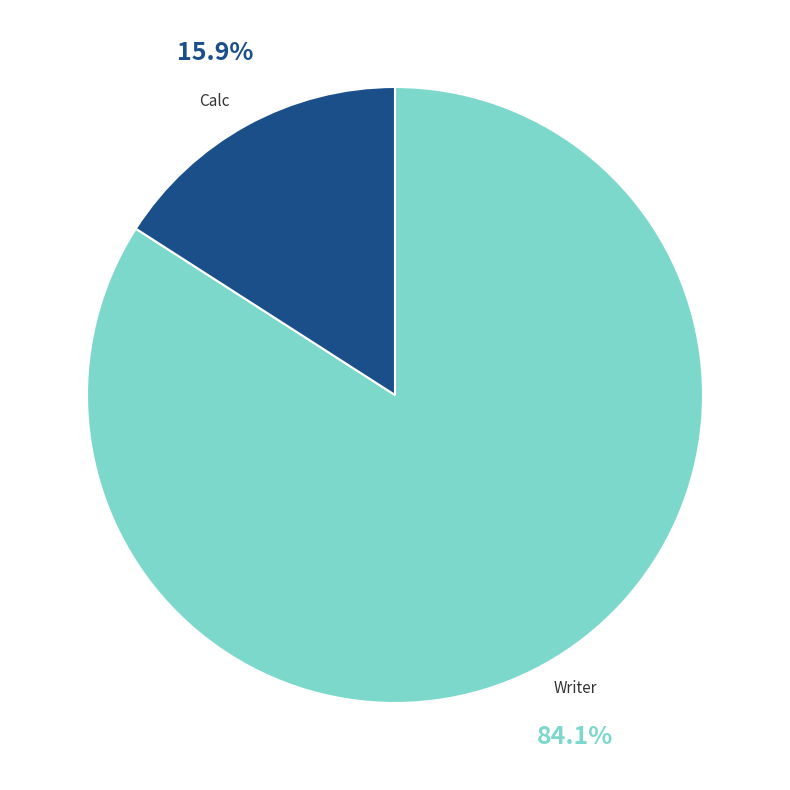

To the nearest percent, what is the combined percentage of Calc and Writer?

100%